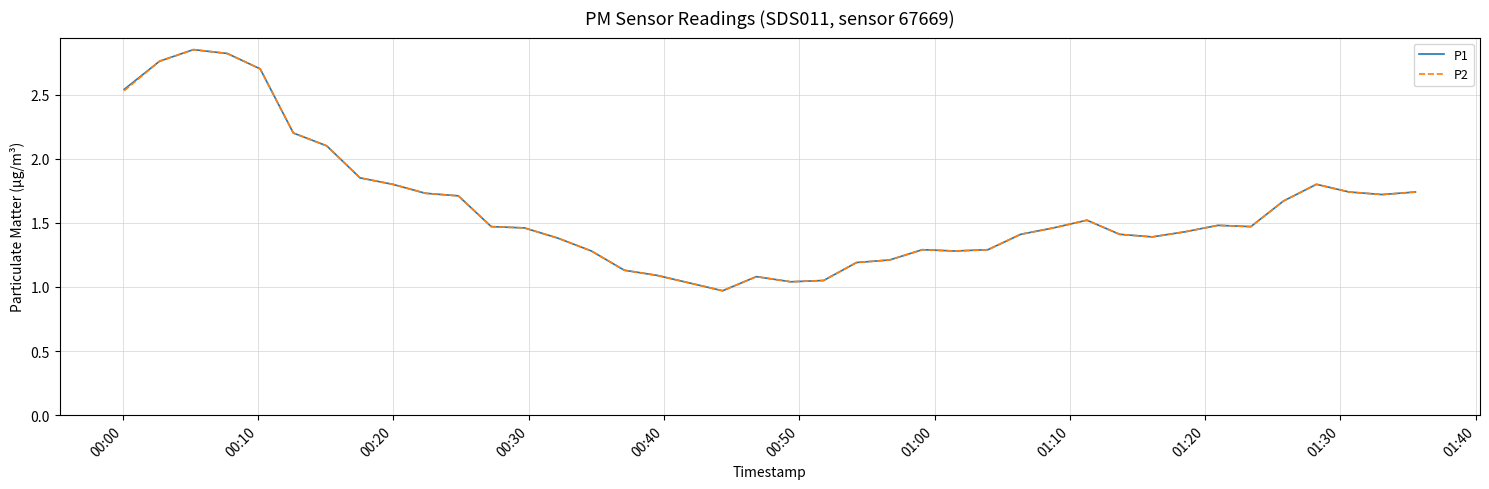

Reading left to right, transcribe all the data shown in this chart.

P1: 2.5	2.8	2.9	2.8	2.7	2.2	2.1	1.9	1.8	1.7	1.7	1.5	1.5	1.4	1.3	1.1	1.1	1.0	1.0	1.1	1.0	1.1	1.2	1.2	1.3	1.3	1.3	1.4	1.5	1.5	1.4	1.4	1.4	1.5	1.5	1.7	1.8	1.7	1.7	1.7
P2: 2.5	2.8	2.9	2.8	2.7	2.2	2.1	1.9	1.8	1.7	1.7	1.5	1.5	1.4	1.3	1.1	1.1	1.0	1.0	1.1	1.0	1.1	1.2	1.2	1.3	1.3	1.3	1.4	1.5	1.5	1.4	1.4	1.4	1.5	1.5	1.7	1.8	1.7	1.7	1.7